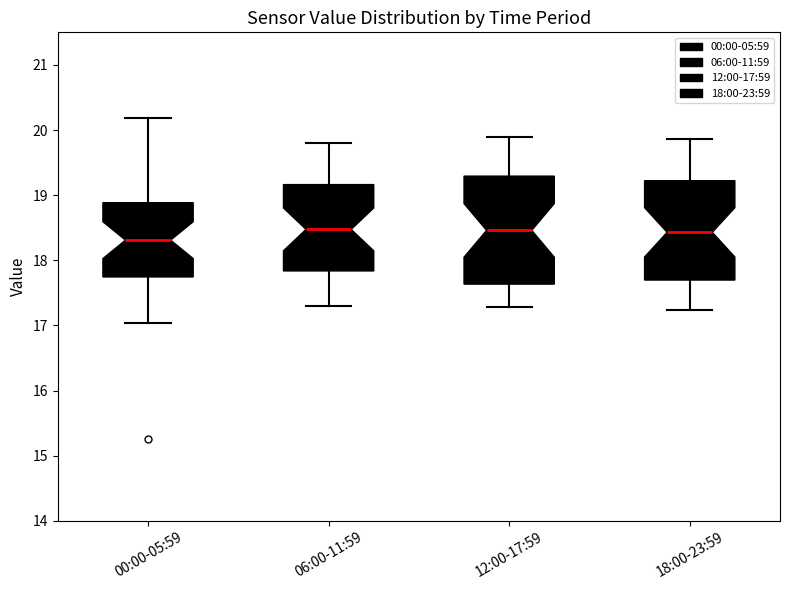

Where does the upper whisker of the box for 06:00-11:59 end on the y-axis? The values are not printed on the chart, so give them approximately, as read against the axis.

19.8